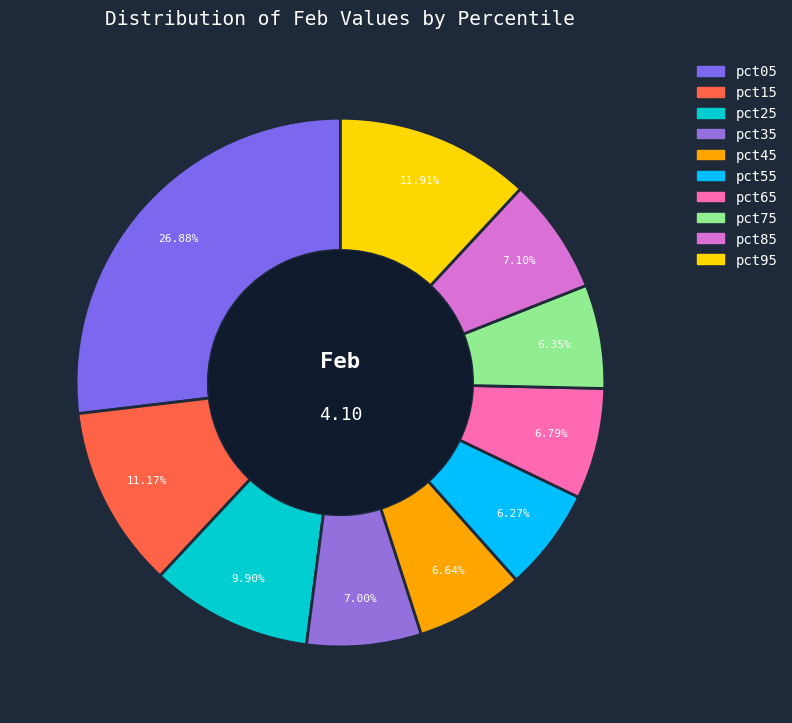

Rank the categories by value from highest to lowest.

pct05, pct95, pct15, pct25, pct85, pct35, pct65, pct45, pct75, pct55